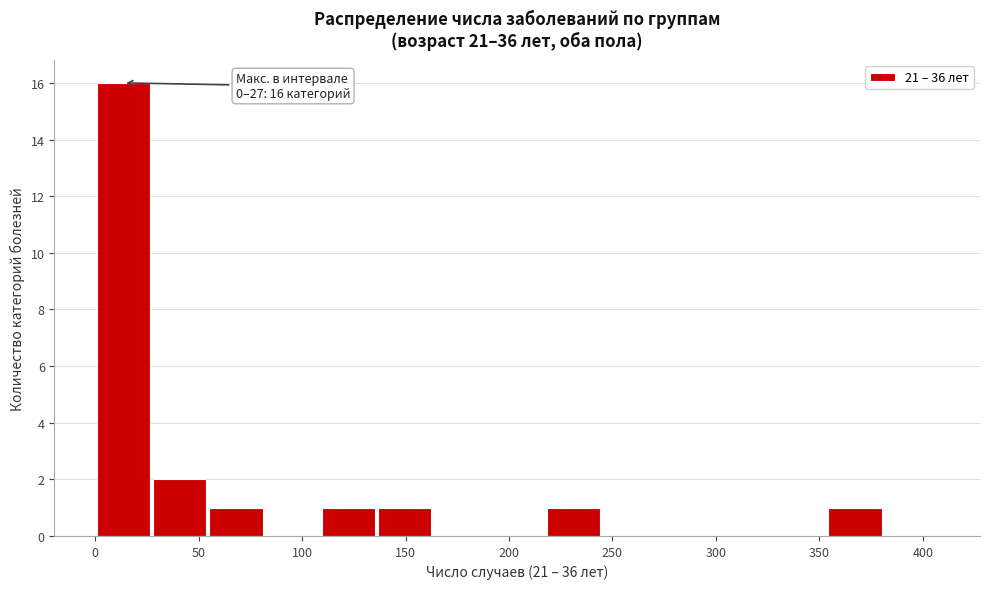

Over which range of the x-axis is the bar tallest?

0 to 25